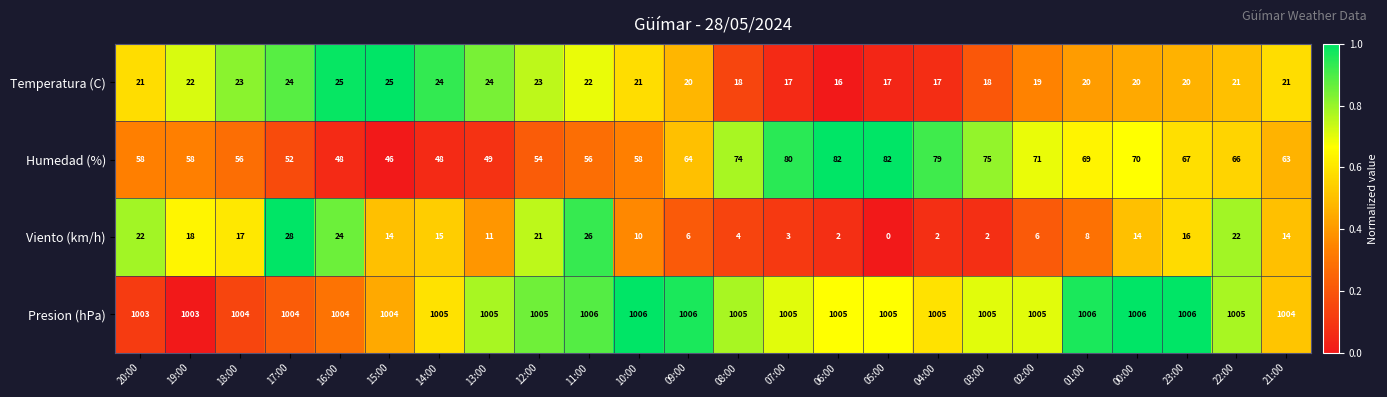

What is the maximum value for Presion (hPa)?

1006